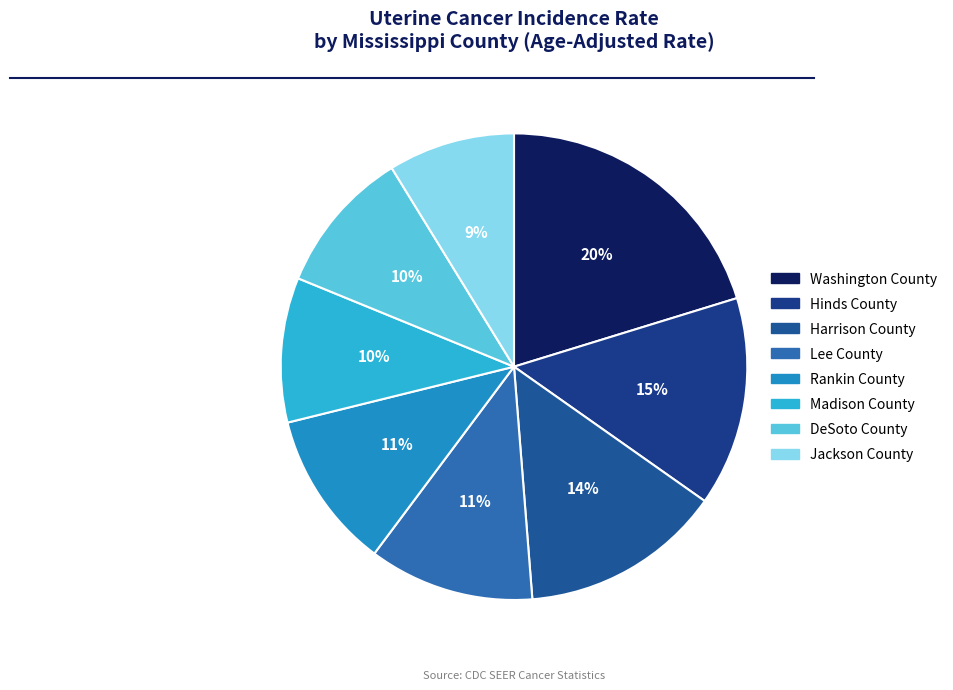

Approximately how many times larger is the value at Madison County compared to DeSoto County?

1.0